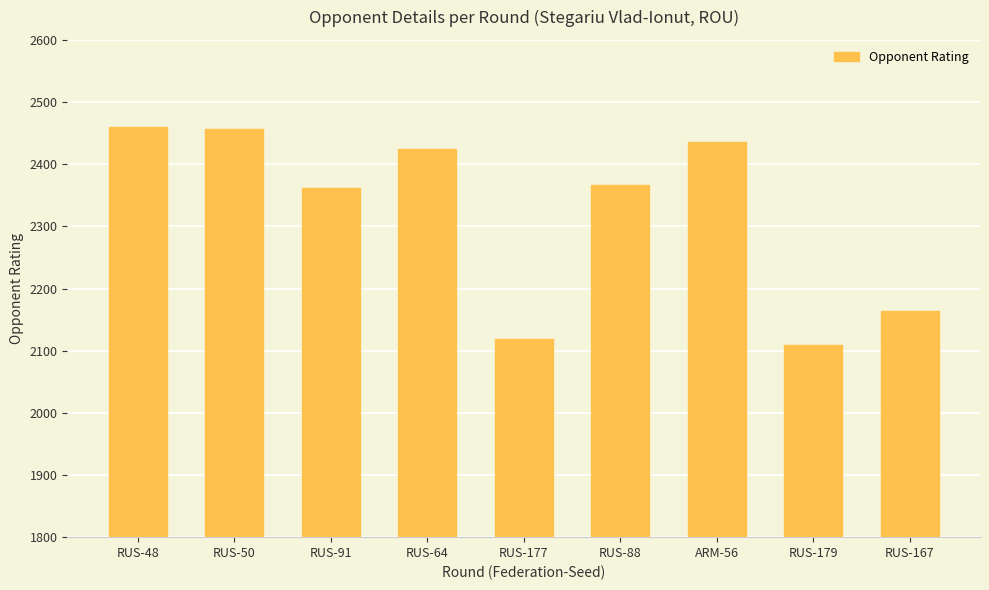

True or false: the data shows 3755 at ARM-56.

False